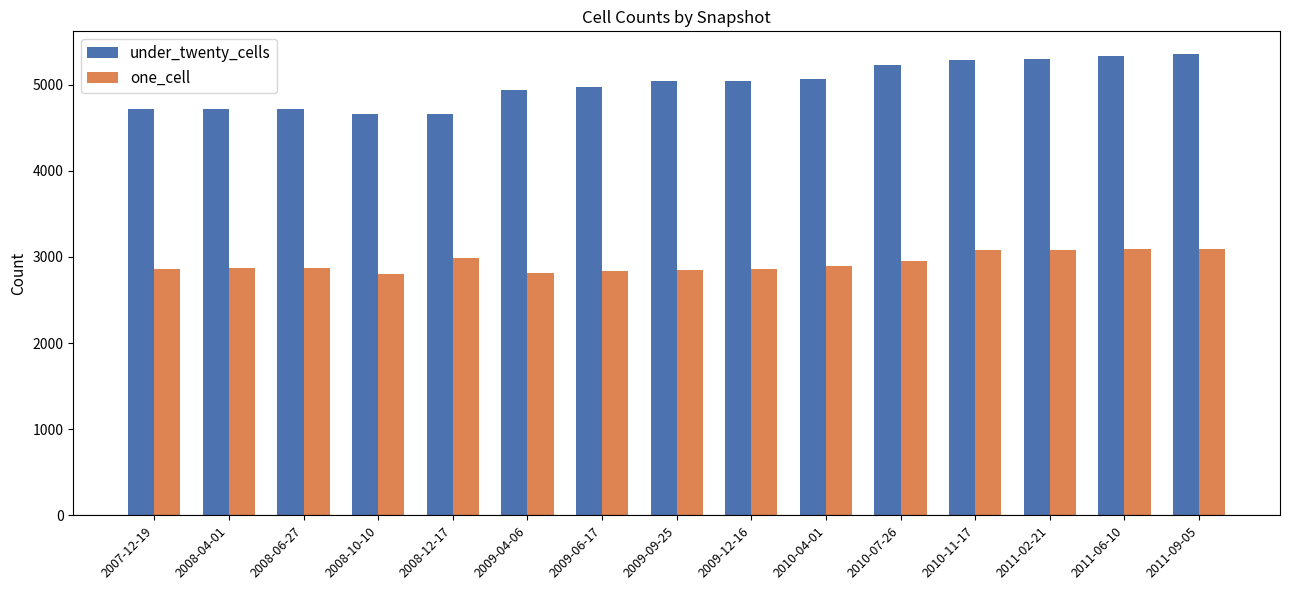

What is the smallest value displayed?

2805